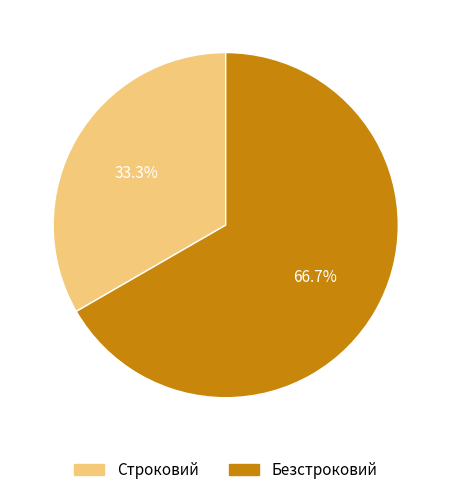

How much of the chart is everything except Строковий?

66.7%